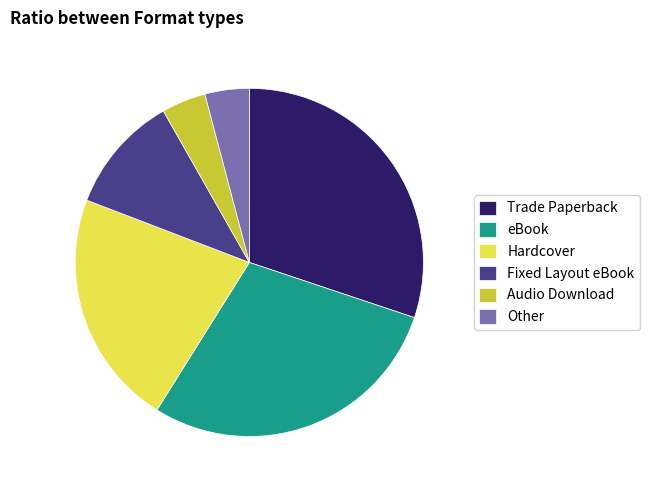

Is Audio Download the majority of the pie?

No